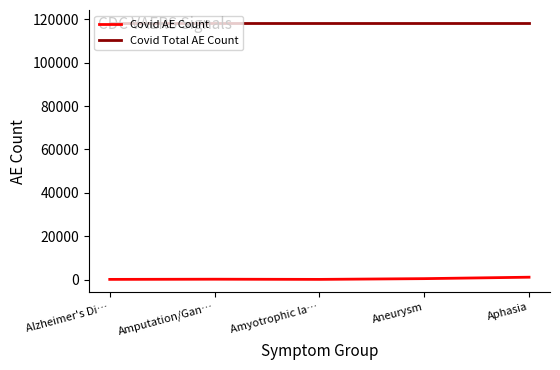

Rank the series by their average value, from lowest to highest.

Covid AE Count, Covid Total AE Count